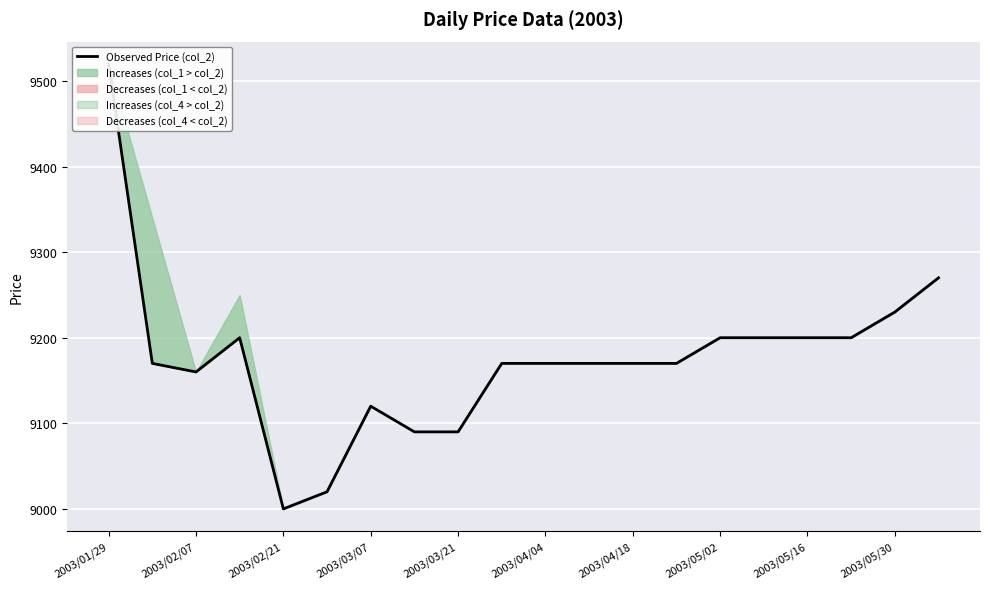

Is this an area chart (filled region under the line)?

No